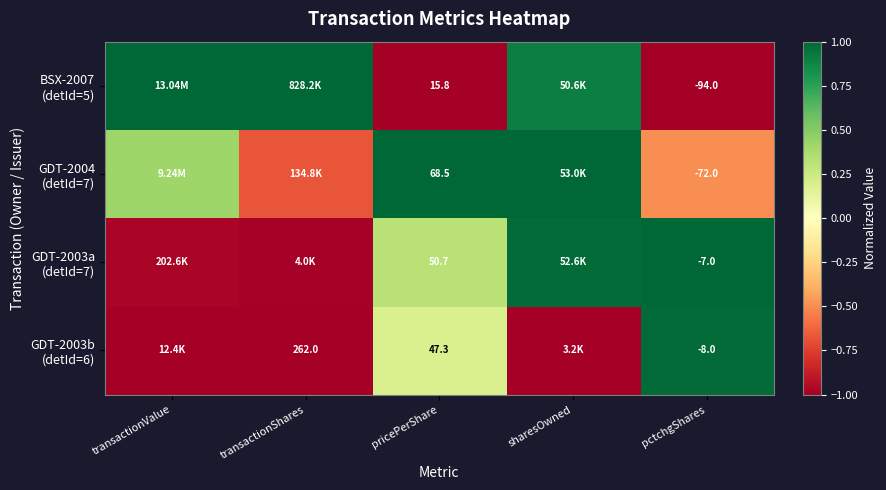

How many values in the GDT-2003a (detId=7) series are below 0?

2